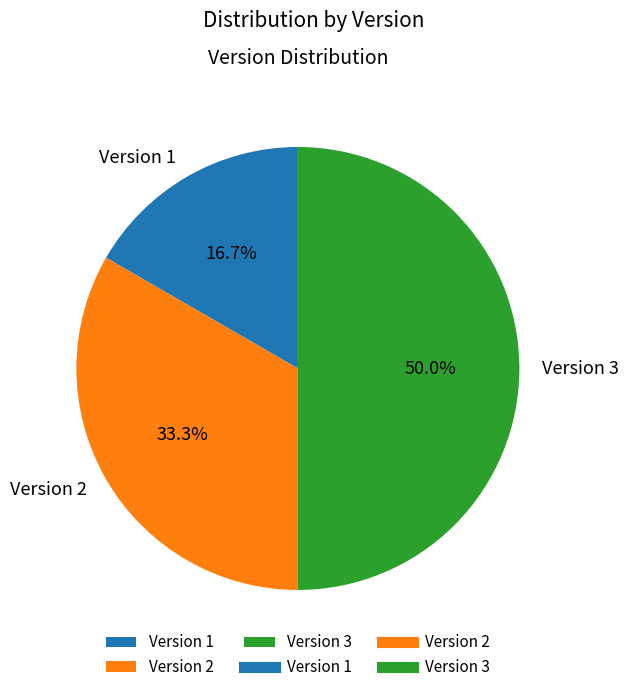

How much of the chart is everything except Version 1?

83.3%